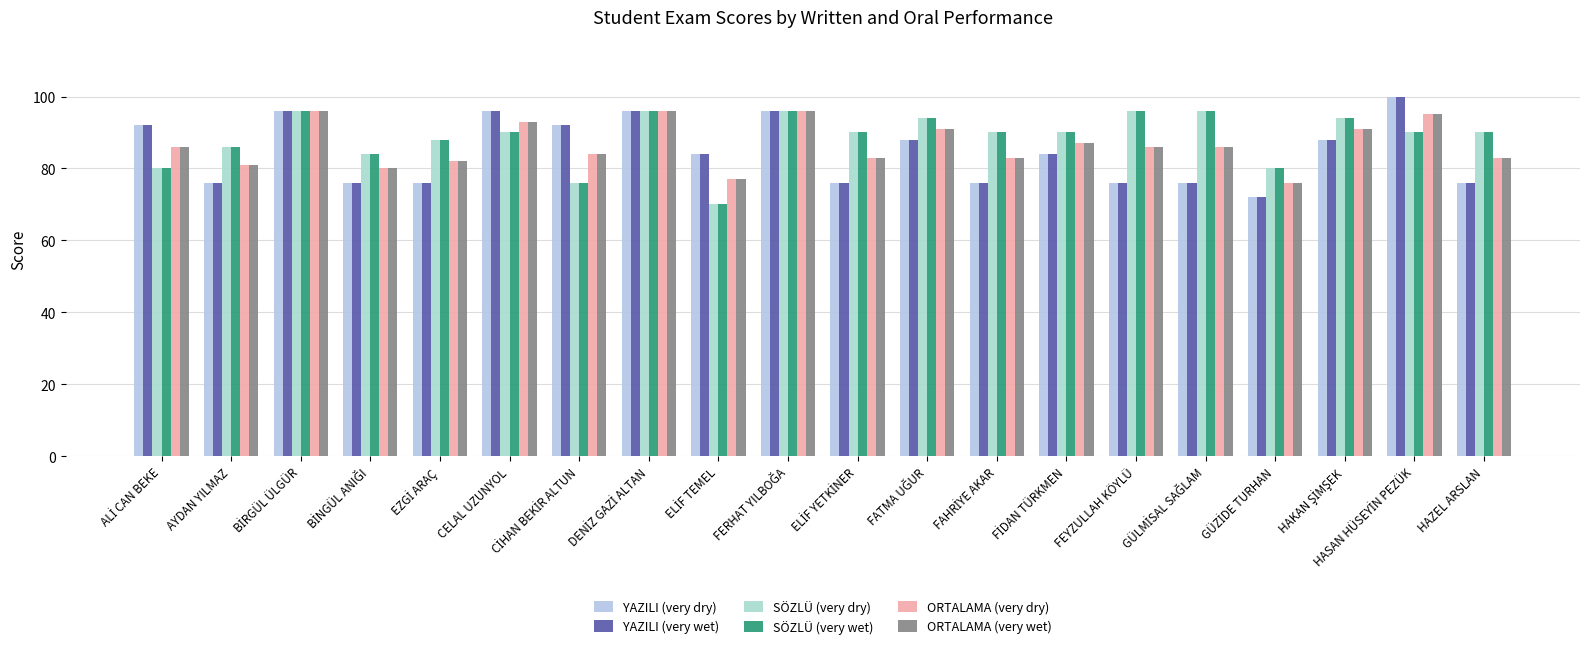

Does the chart contain any negative values?

No